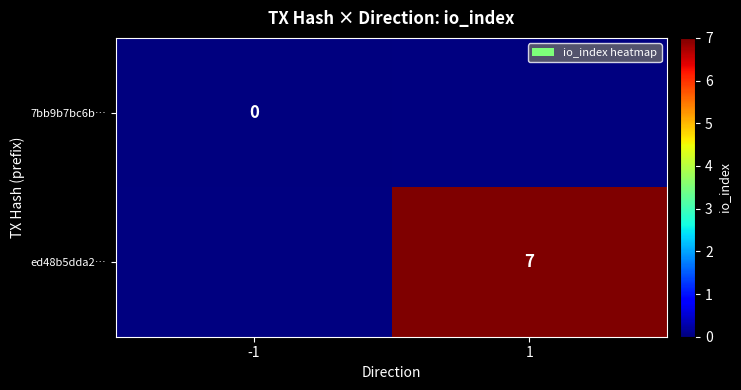

At how many categories does at least one series exceed 6?

1